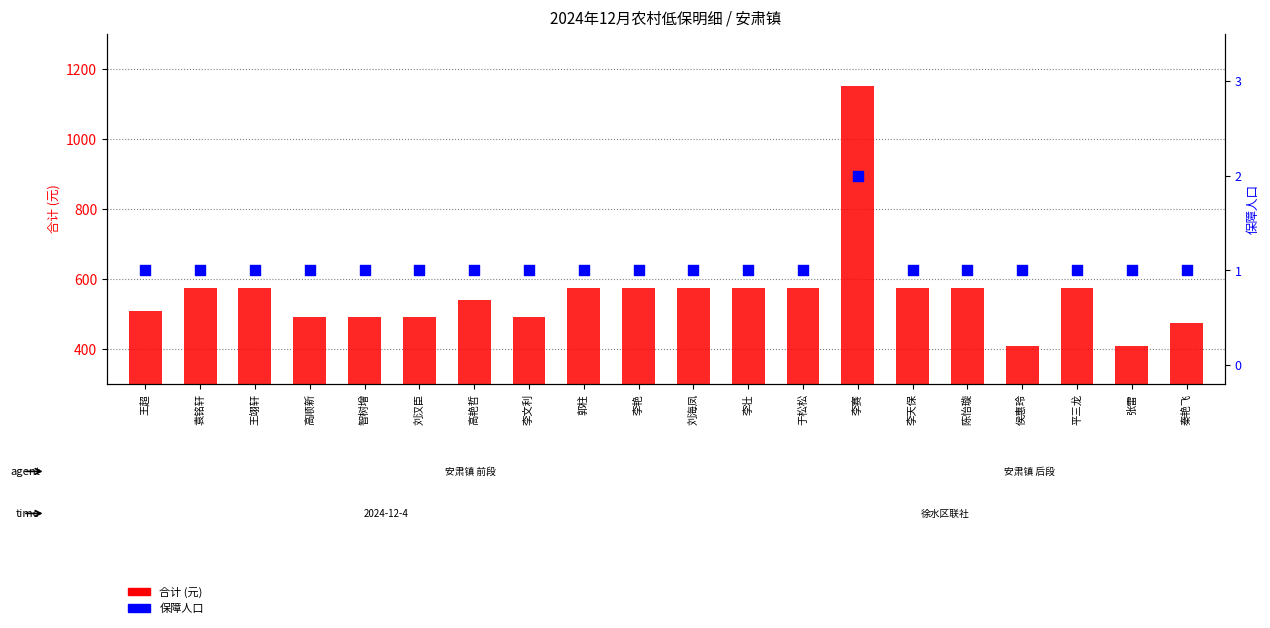

At which category is the sum across all series the highest?

李赛